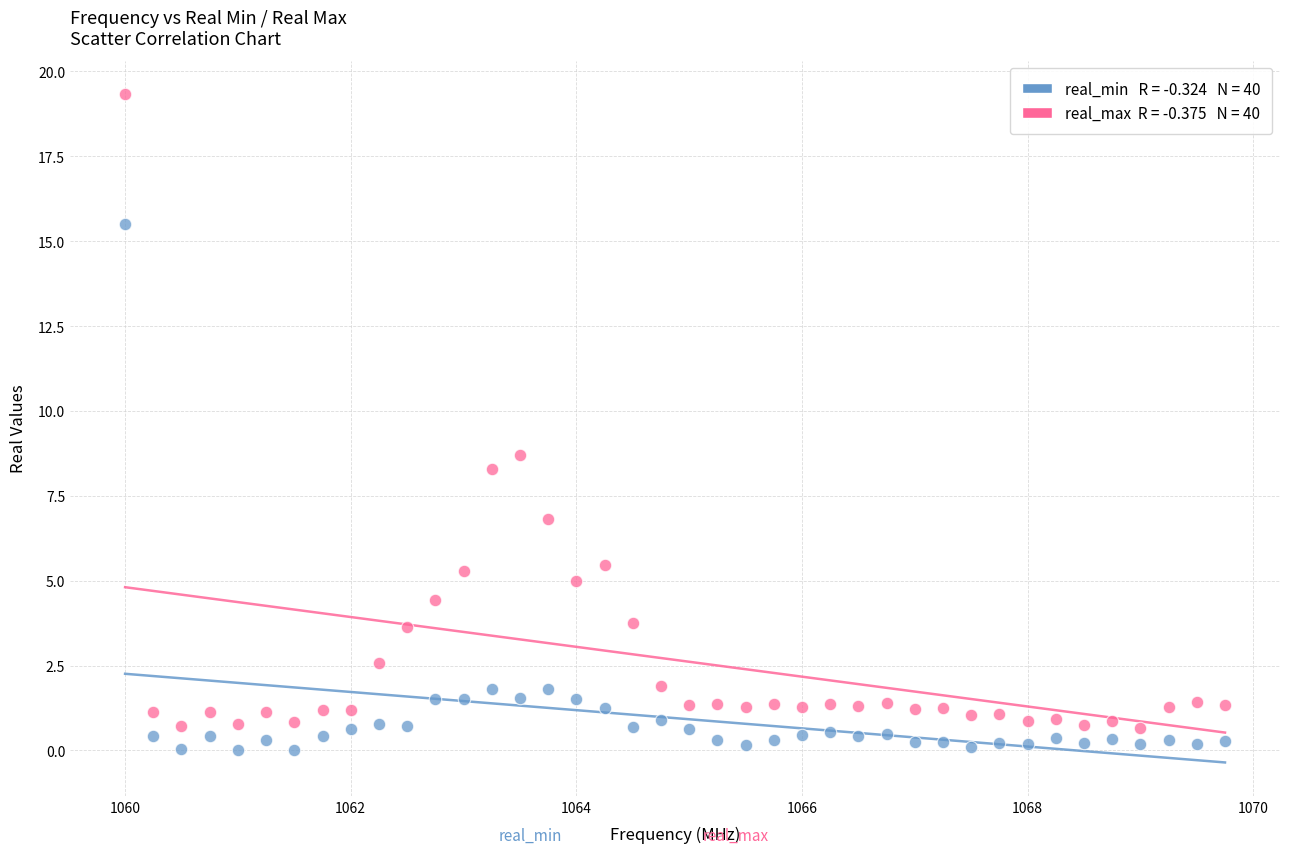

Across all series, what Y value is closest to 9?

8.7